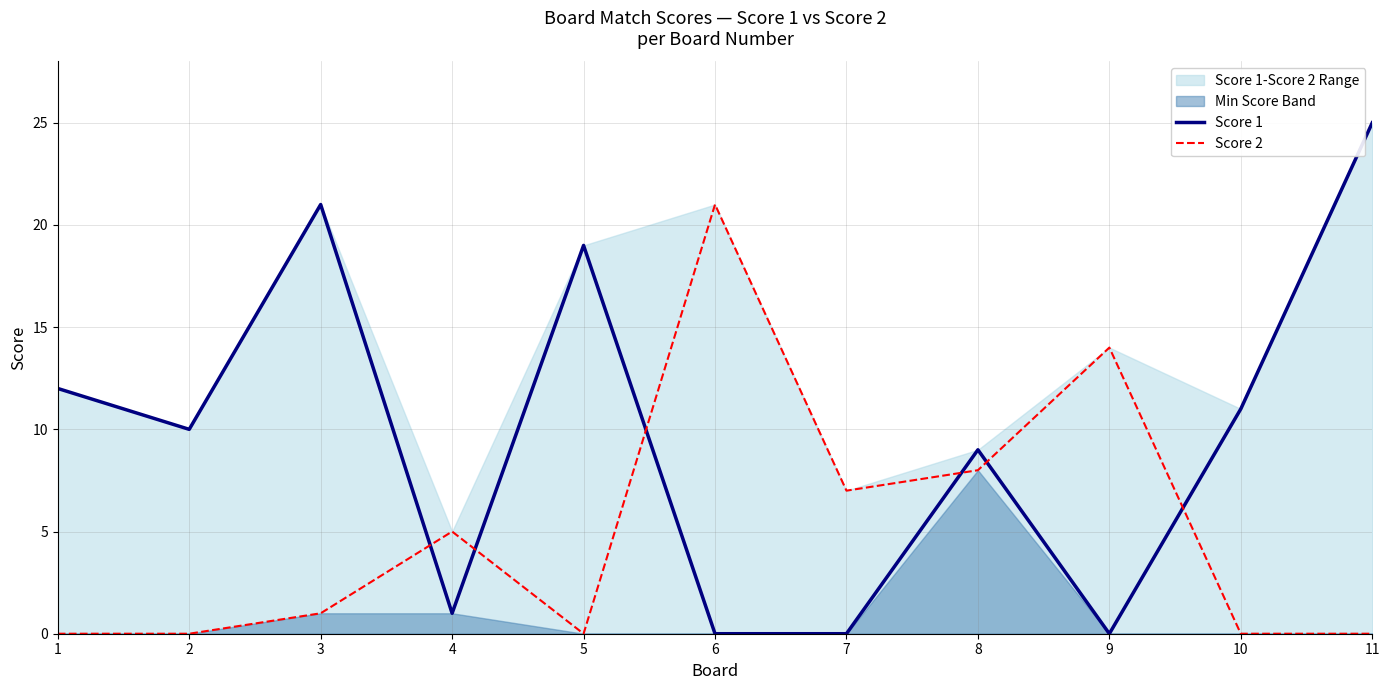

What is the difference between the highest and lowest values at 2?

10